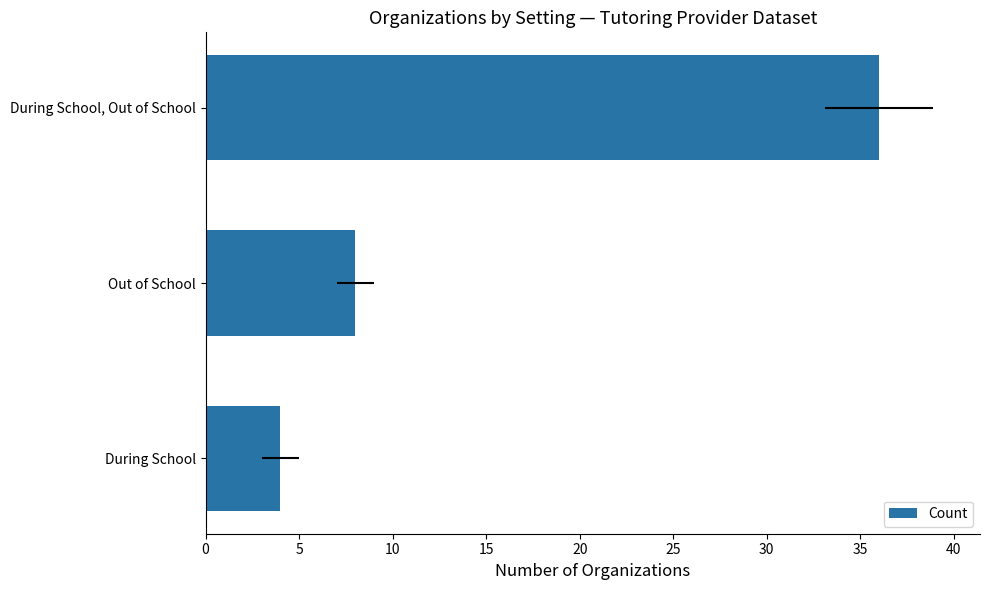

What is the difference between the maximum and minimum values?

32